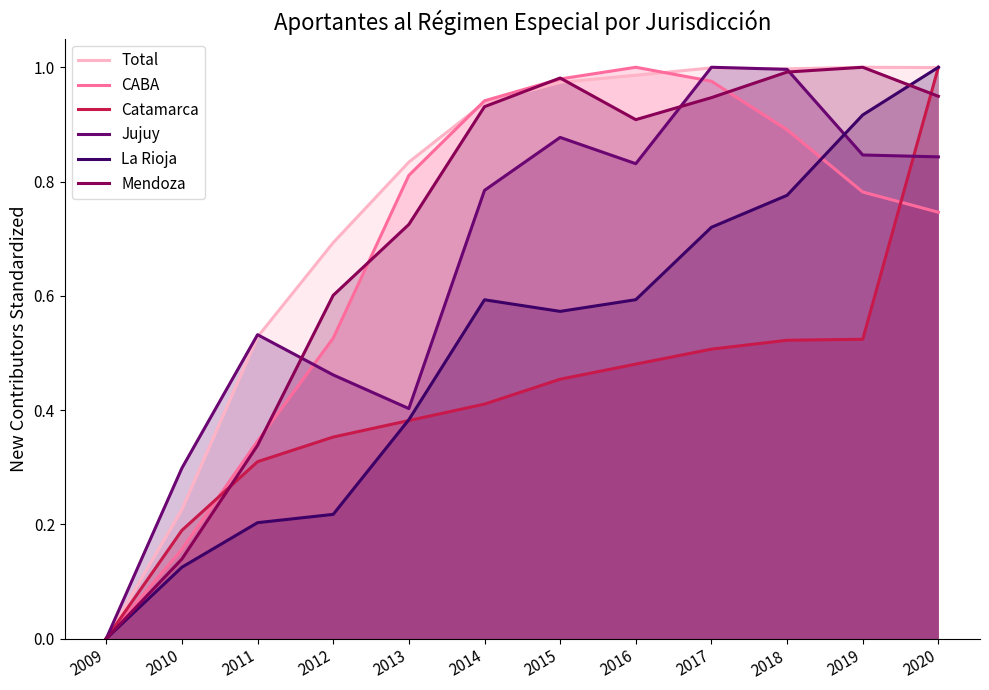

Reading left to right, extract all data points from this chart.

Total: 2009=0.0	2010=0.2	2011=0.5	2012=0.7	2013=0.8	2014=0.9	2015=1.0	2016=1.0	2017=1.0	2018=1.0	2019=1.0	2020=1.0
CABA: 2009=0.0	2010=0.2	2011=0.3	2012=0.5	2013=0.8	2014=0.9	2015=1.0	2016=1.0	2017=1.0	2018=0.9	2019=0.8	2020=0.7
Catamarca: 2009=0.0	2010=0.2	2011=0.3	2012=0.4	2013=0.4	2014=0.4	2015=0.5	2016=0.5	2017=0.5	2018=0.5	2019=0.5	2020=1.0
Jujuy: 2009=0.0	2010=0.3	2011=0.5	2012=0.5	2013=0.4	2014=0.8	2015=0.9	2016=0.8	2017=1.0	2018=1.0	2019=0.8	2020=0.8
La Rioja: 2009=0.0	2010=0.1	2011=0.2	2012=0.2	2013=0.4	2014=0.6	2015=0.6	2016=0.6	2017=0.7	2018=0.8	2019=0.9	2020=1.0
Mendoza: 2009=0.0	2010=0.1	2011=0.3	2012=0.6	2013=0.7	2014=0.9	2015=1.0	2016=0.9	2017=0.9	2018=1.0	2019=1.0	2020=0.9